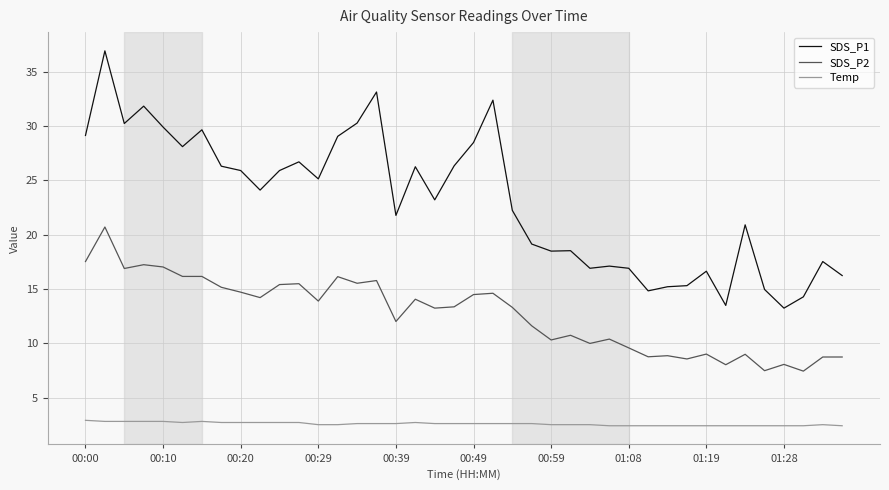

True or false: SDS_P1 and Temp cross at least once.

False